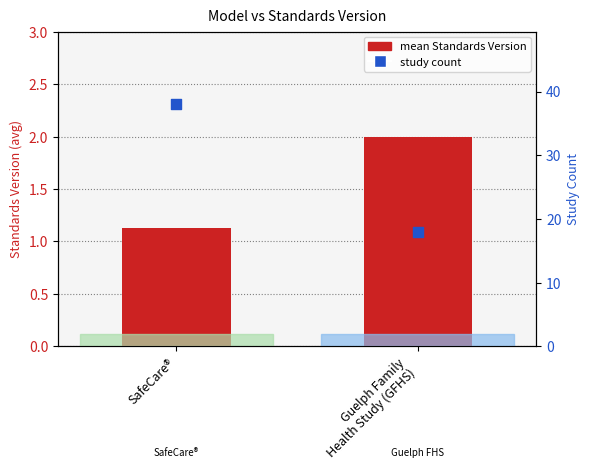

Which series contains the lowest Y value?

mean Standards Version